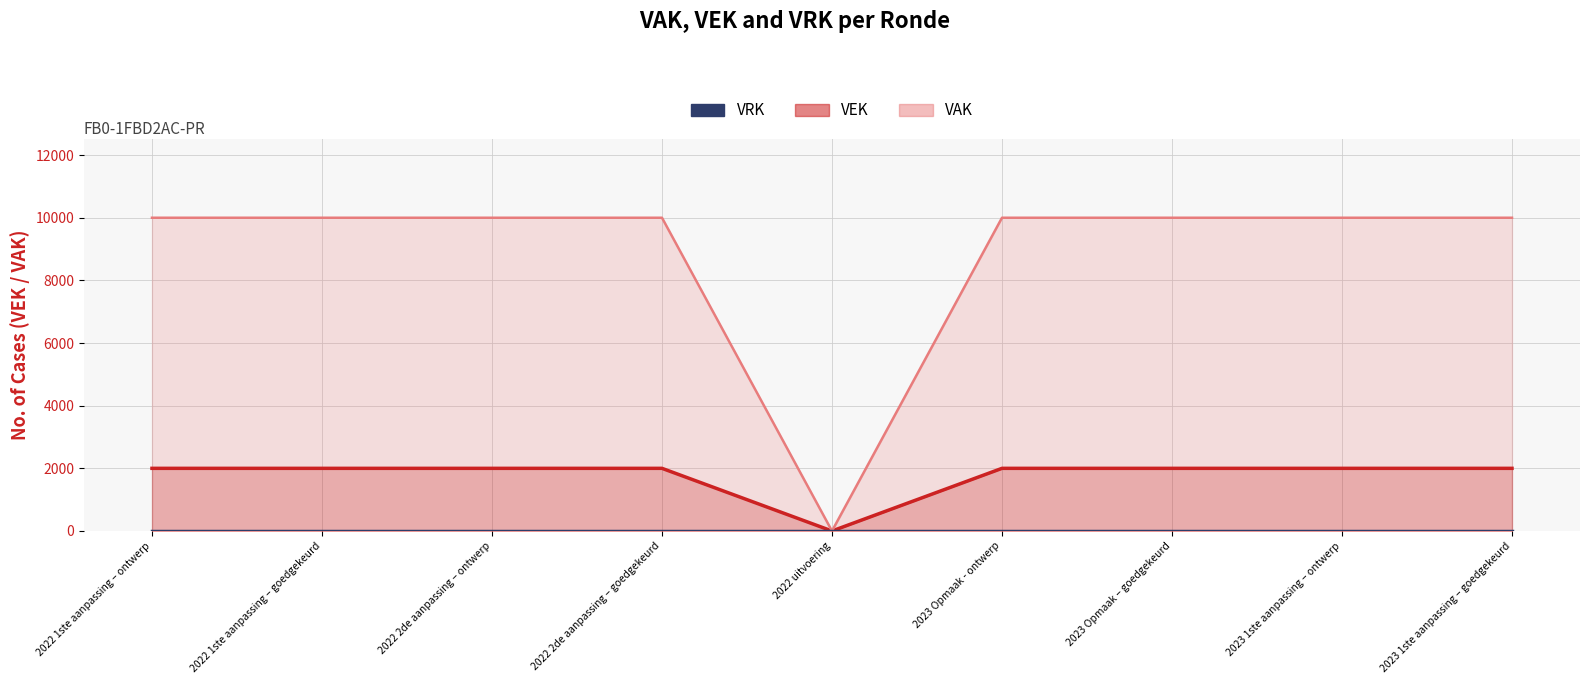

Between 2023 Opmaak – goedgekeurd and 2022 1ste aanpassing – goedgekeurd, which is larger?

2023 Opmaak – goedgekeurd